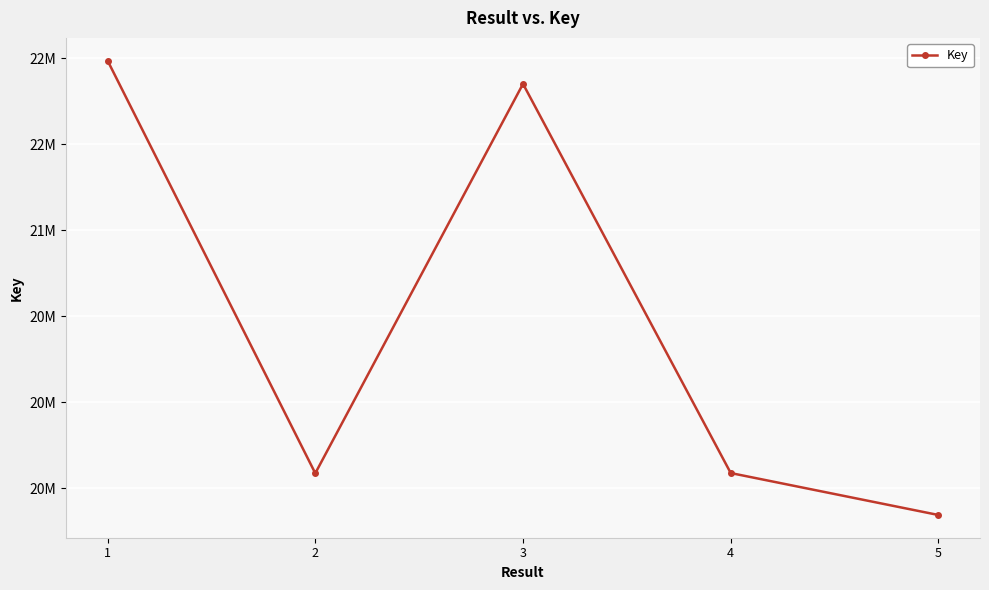

What is the value of the 2nd point from the left?

19586122